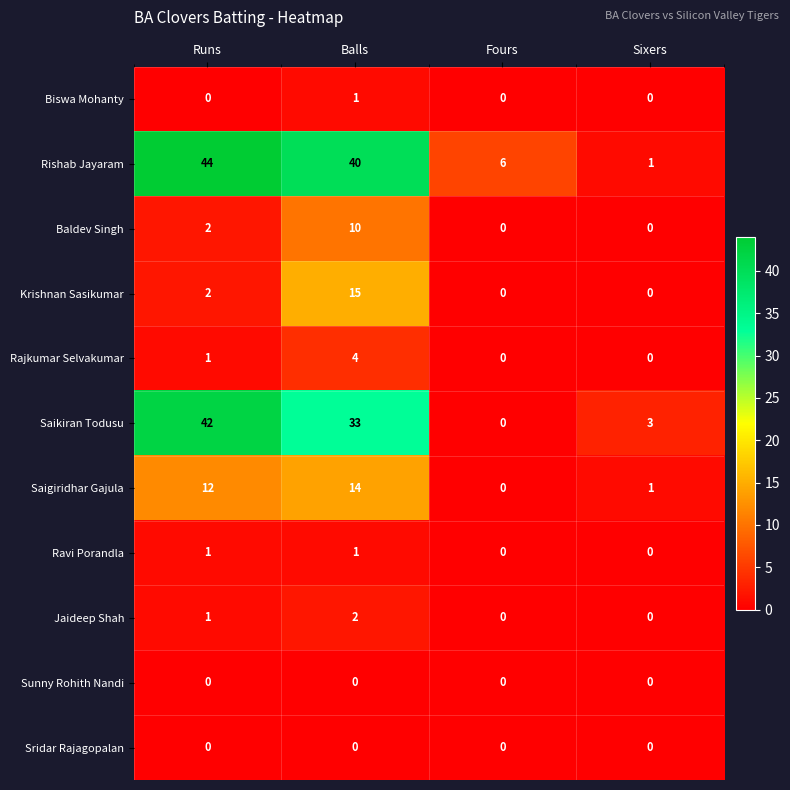

At which label does Saikiran Todusu reach its minimum?

Fours